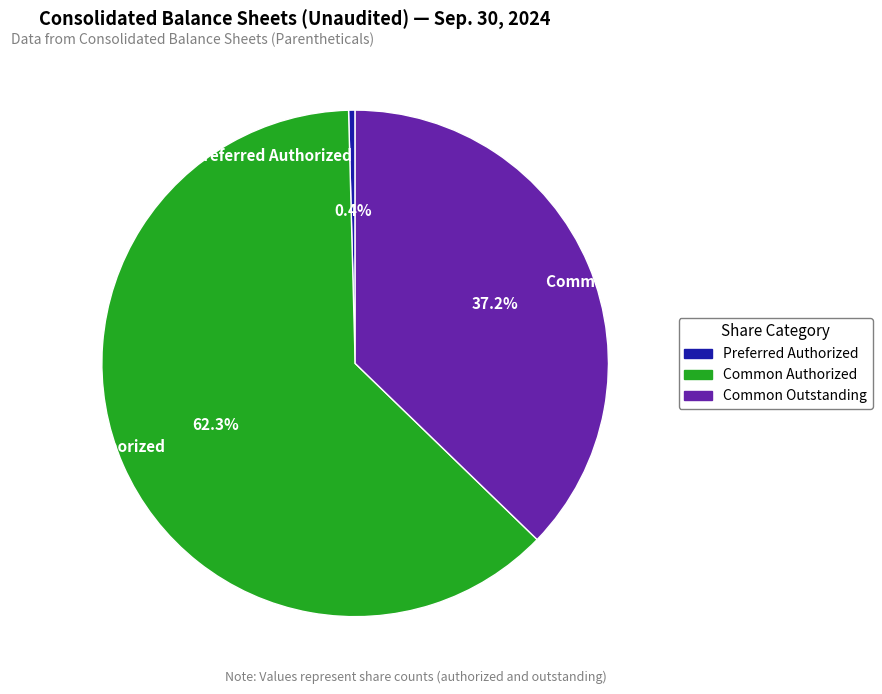

Is there any slice that represents more than half of the pie?

Yes